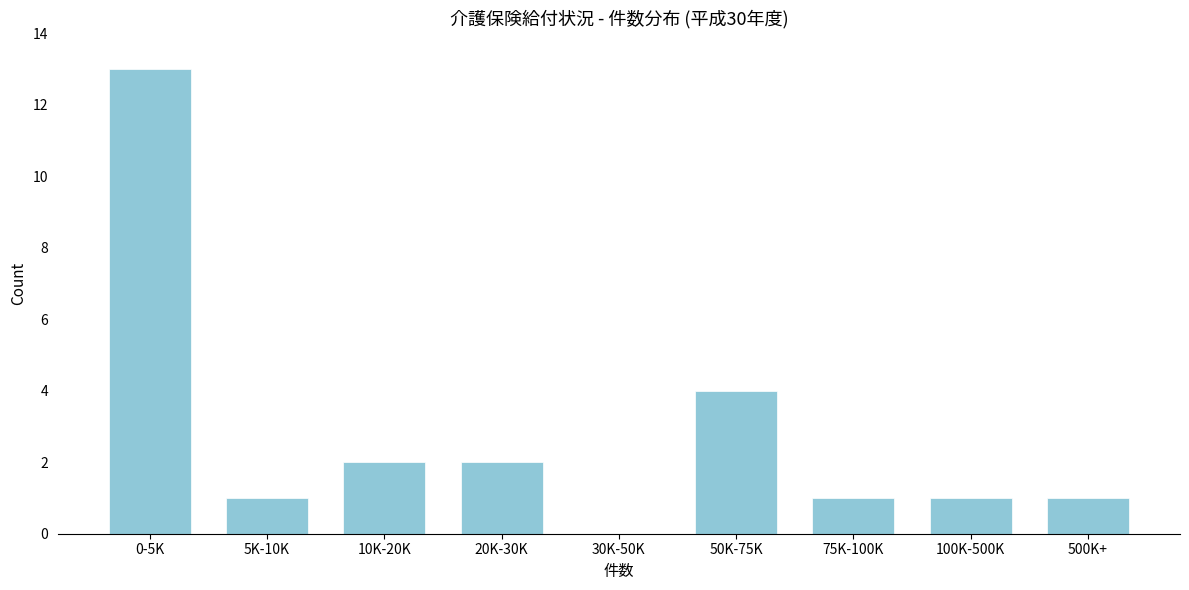

Reading left to right, extract all data points from this chart.

0-5K=13	5K-10K=1	10K-20K=2	20K-30K=2	30K-50K=0	50K-75K=4	75K-100K=1	100K-500K=1	500K+=1